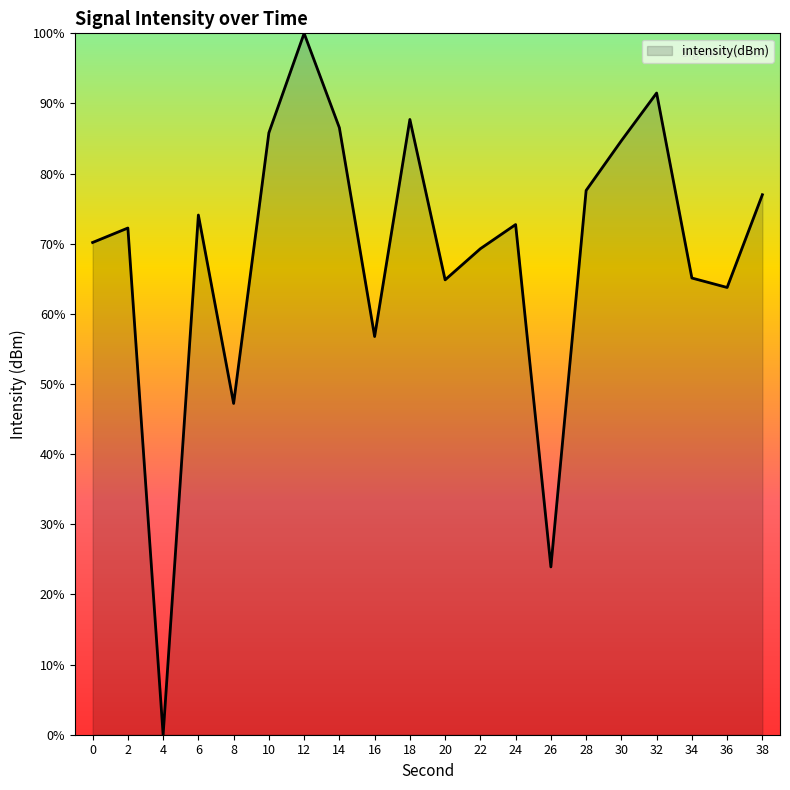

Where is the first local maximum?

2